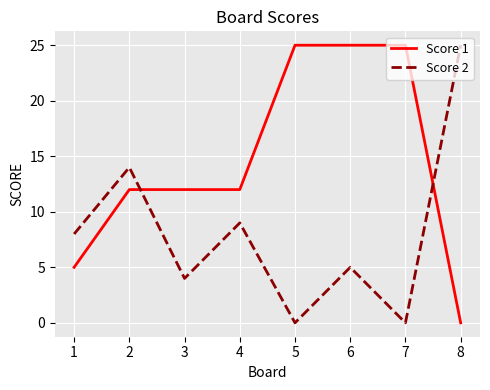

How many times do Score 1 and Score 2 cross each other?

2